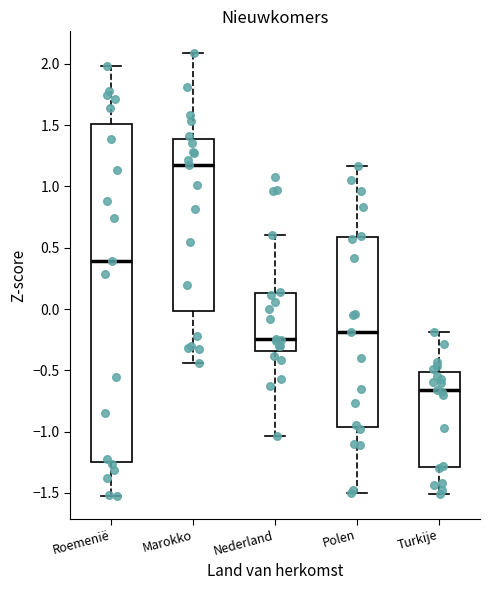

Which box's median line is the highest?

Marokko